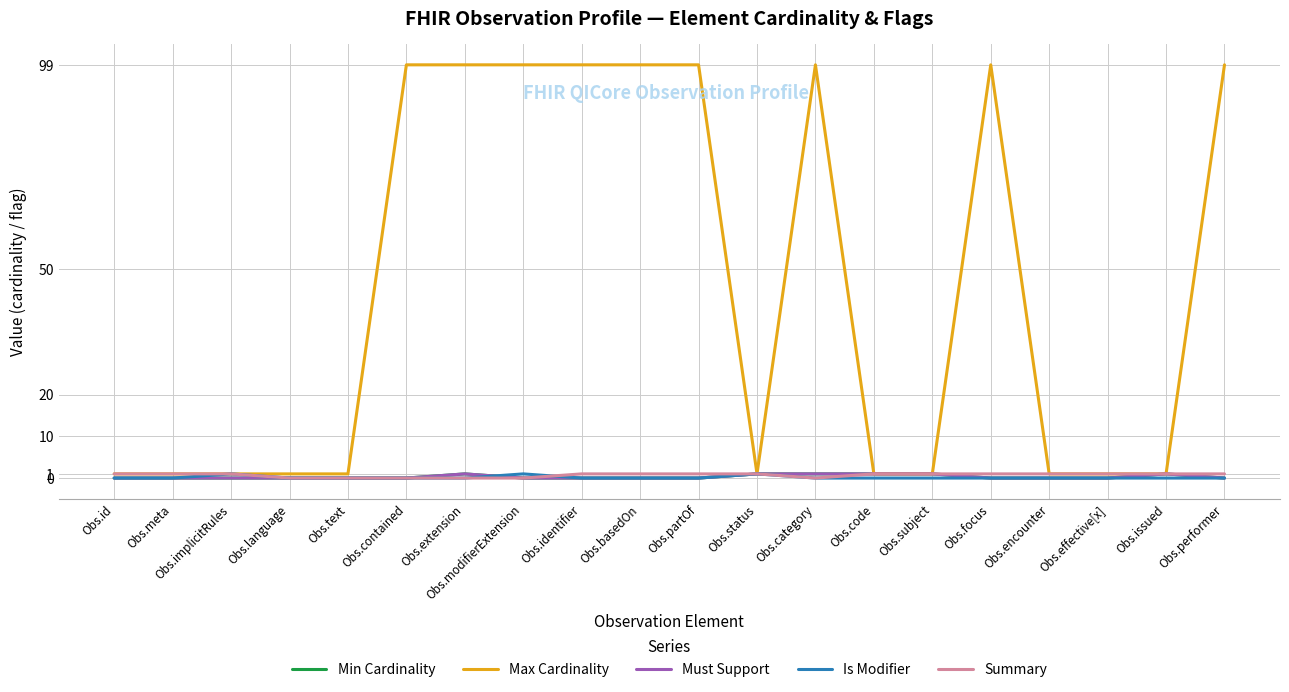

At which category does the chart reach its minimum across all series?

Obs.id